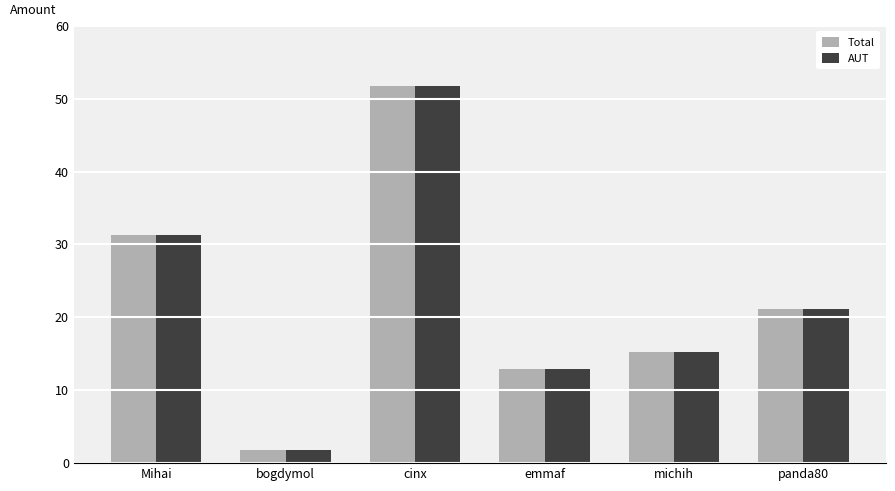

The value of AUT at Mihai is 31.2. True or false?

True